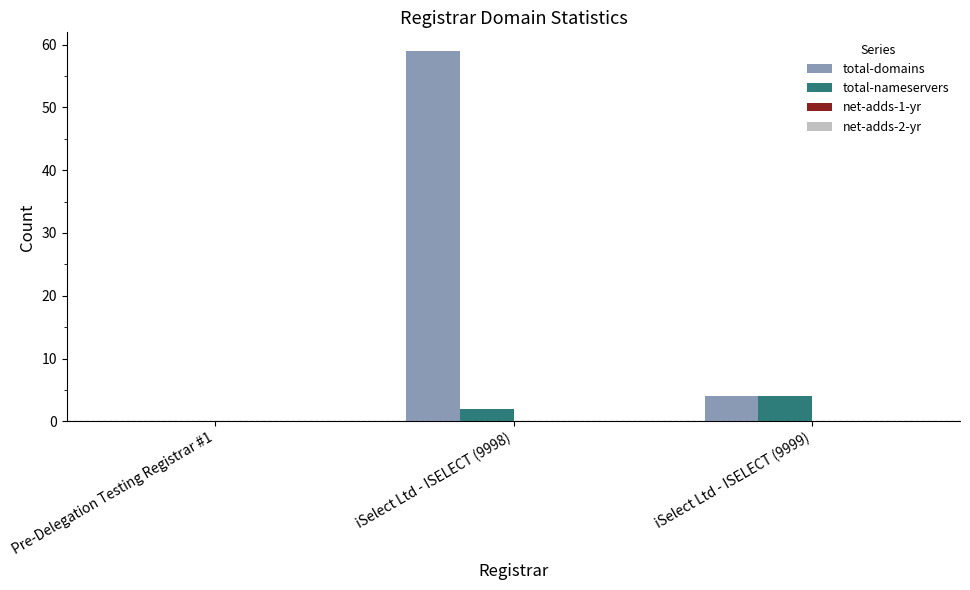

What is the greatest value displayed?

59